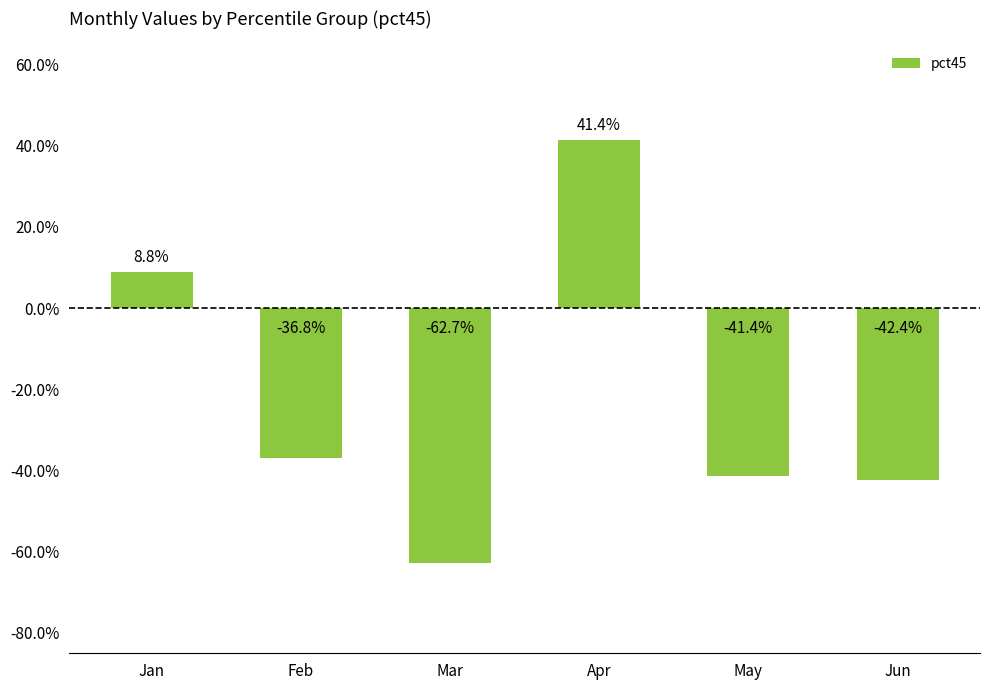

Are the bars horizontal?

No